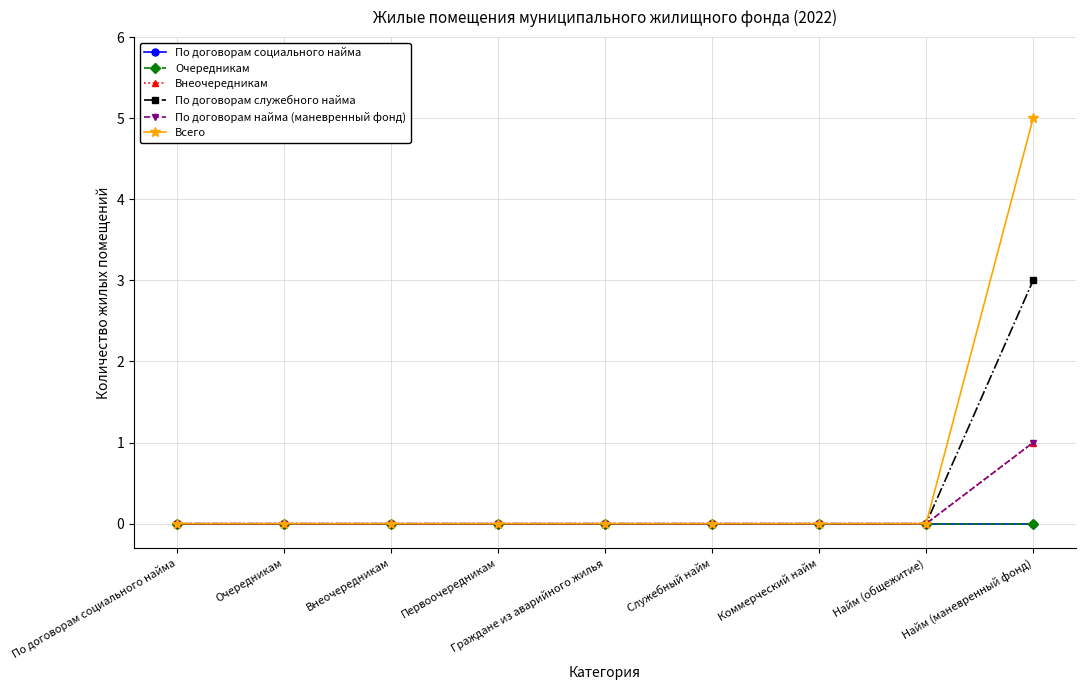

Is the value of По договорам служебного найма at Внеочередникам greater than the value of Всего at Первоочередникам?

No